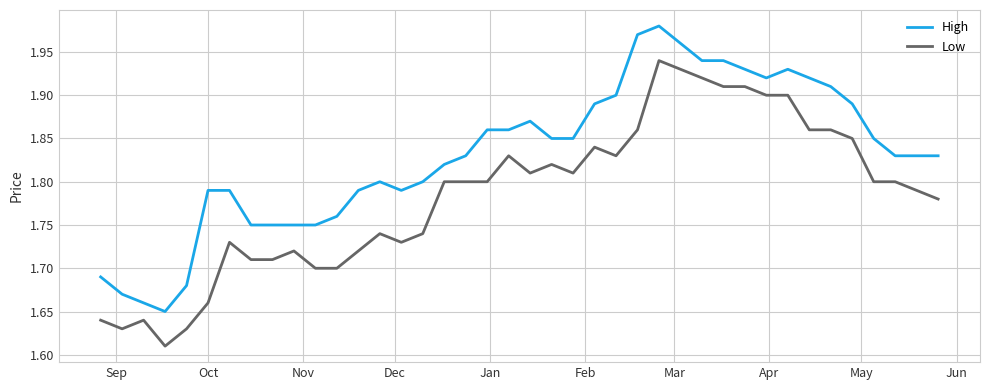

How many categories are shown in the chart?

40